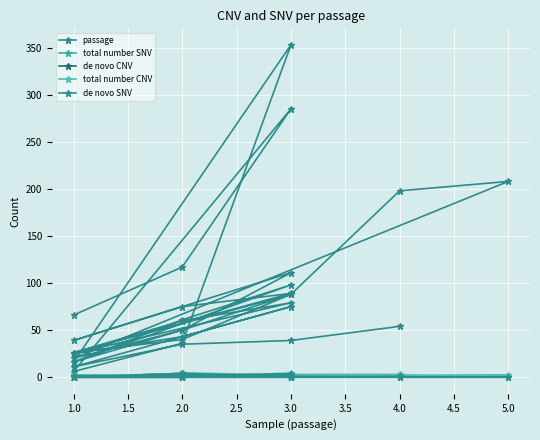

Between 1.0 and 4.0, which series saw the biggest shift?

passage